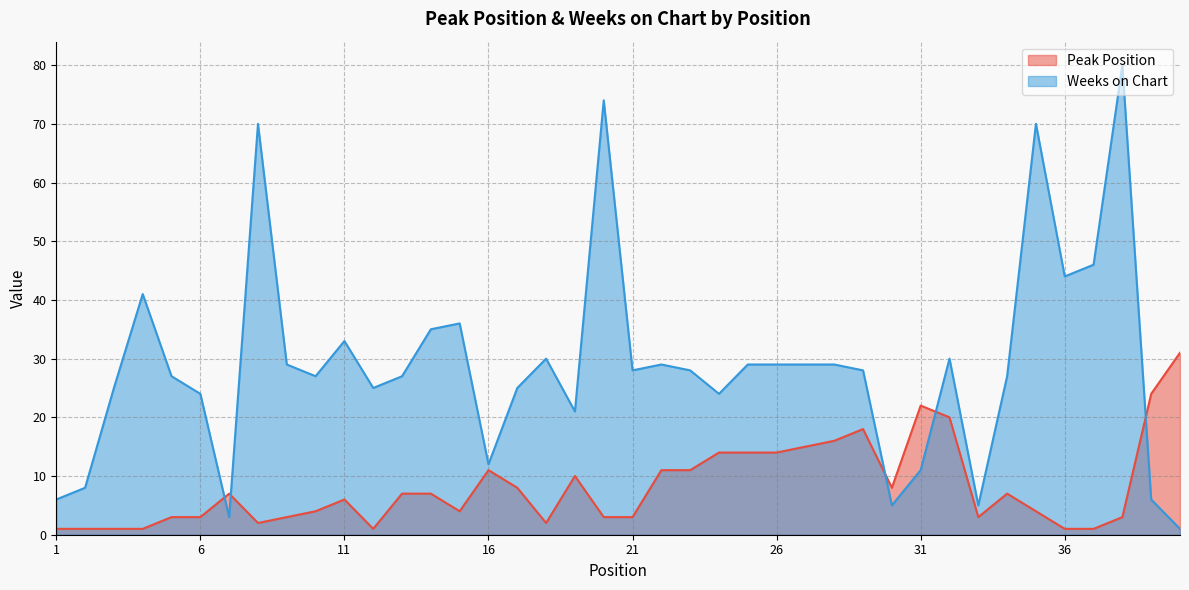

What is the total value across all series at 27?

44